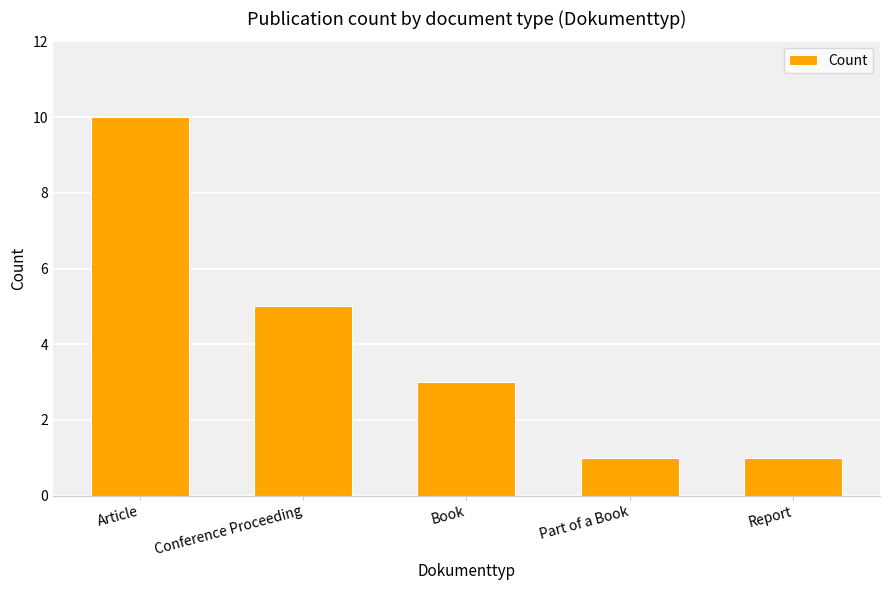

What is the label of the 4th bar from the left?

Part of a Book